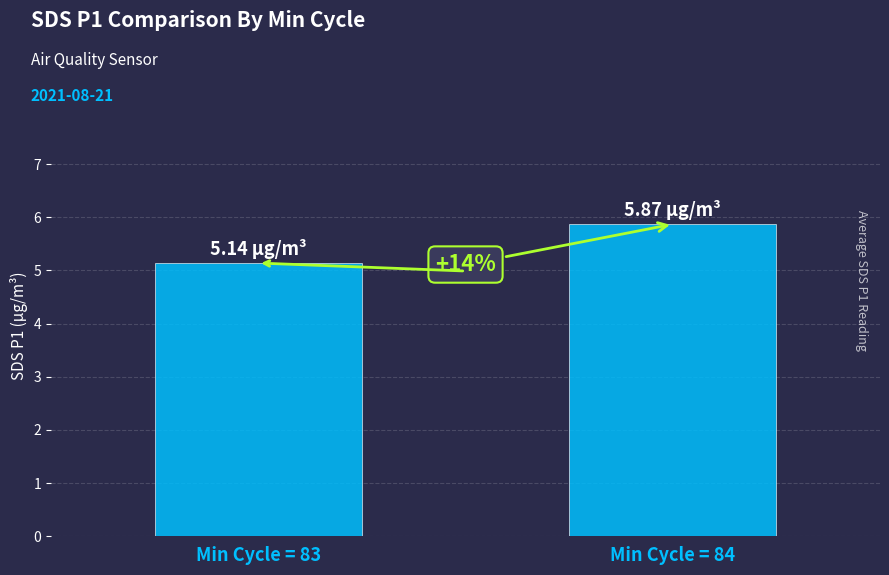

What is the average value?

5.5